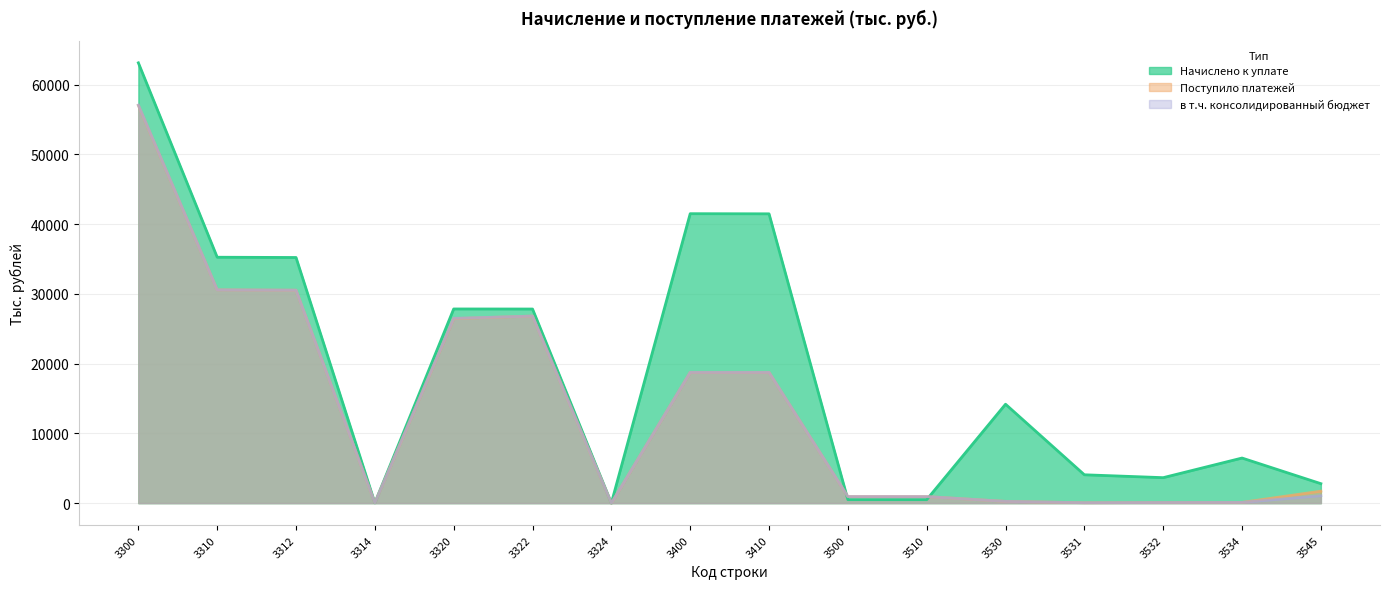

Which series has the largest total across all categories?

Начислено к уплате